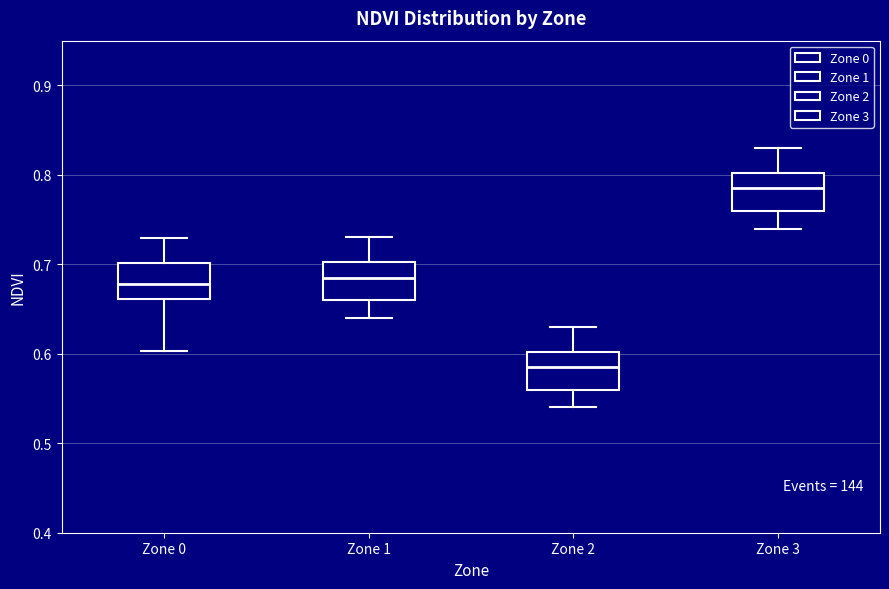

Which box has the lowest median line?

Zone 2